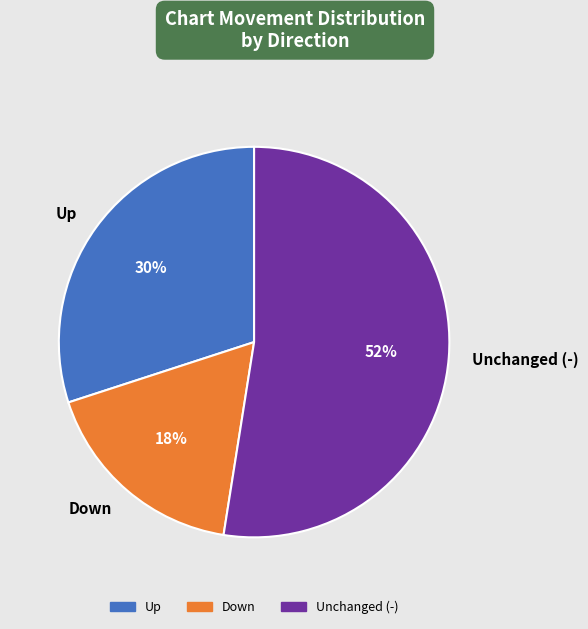

What is the ratio of the value at Down to the value at Unchanged (-)?

0.3